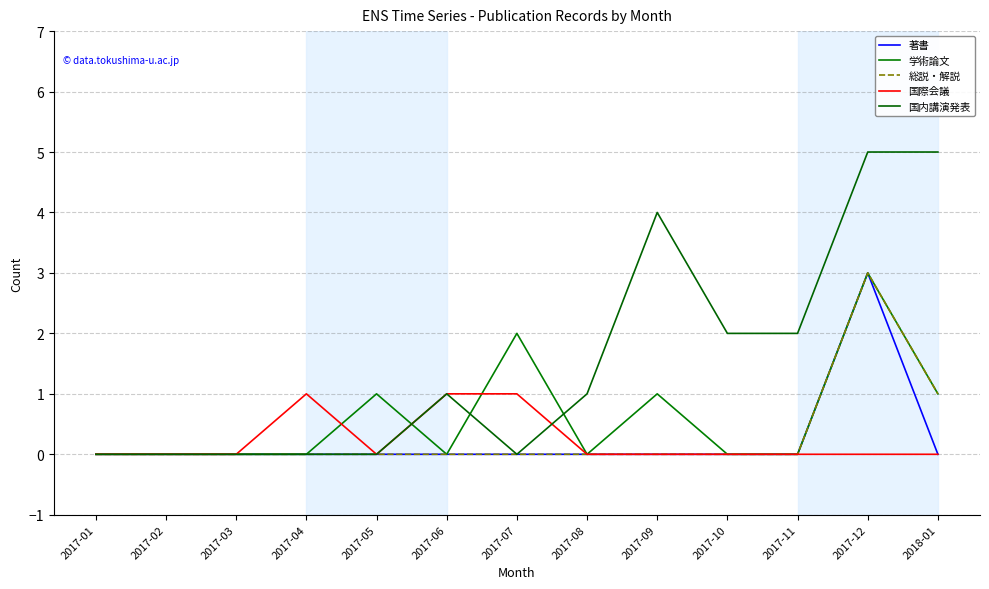

Does the chart display data point markers on the line(s)?

No